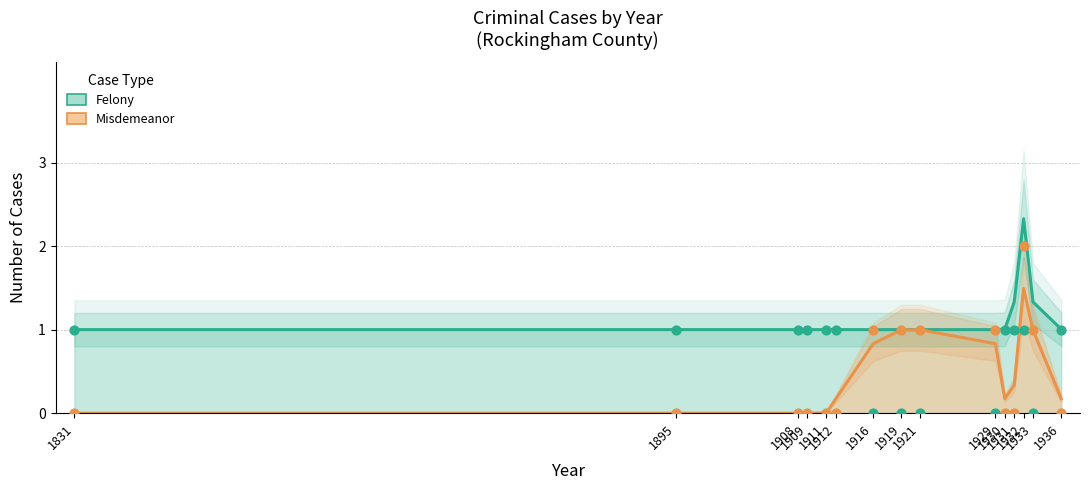

At which category is the sum across all series the highest?

1932